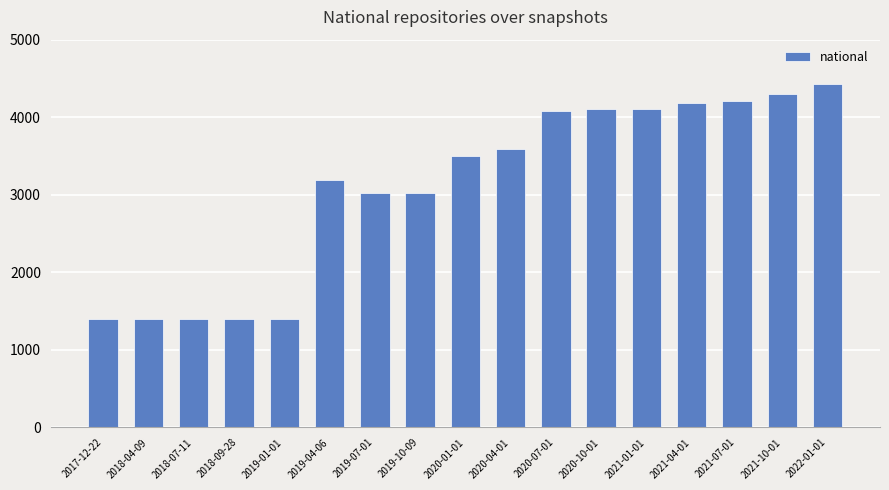

Are the bars grouped side by side (vs. stacked)?

No